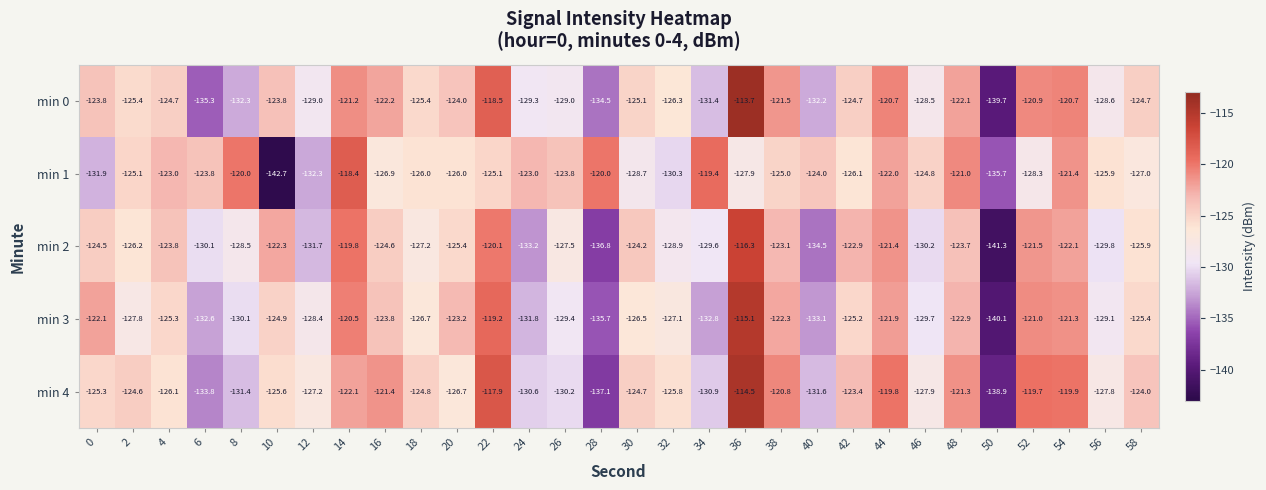

What value does the min 0 series have at 56?

-128.6